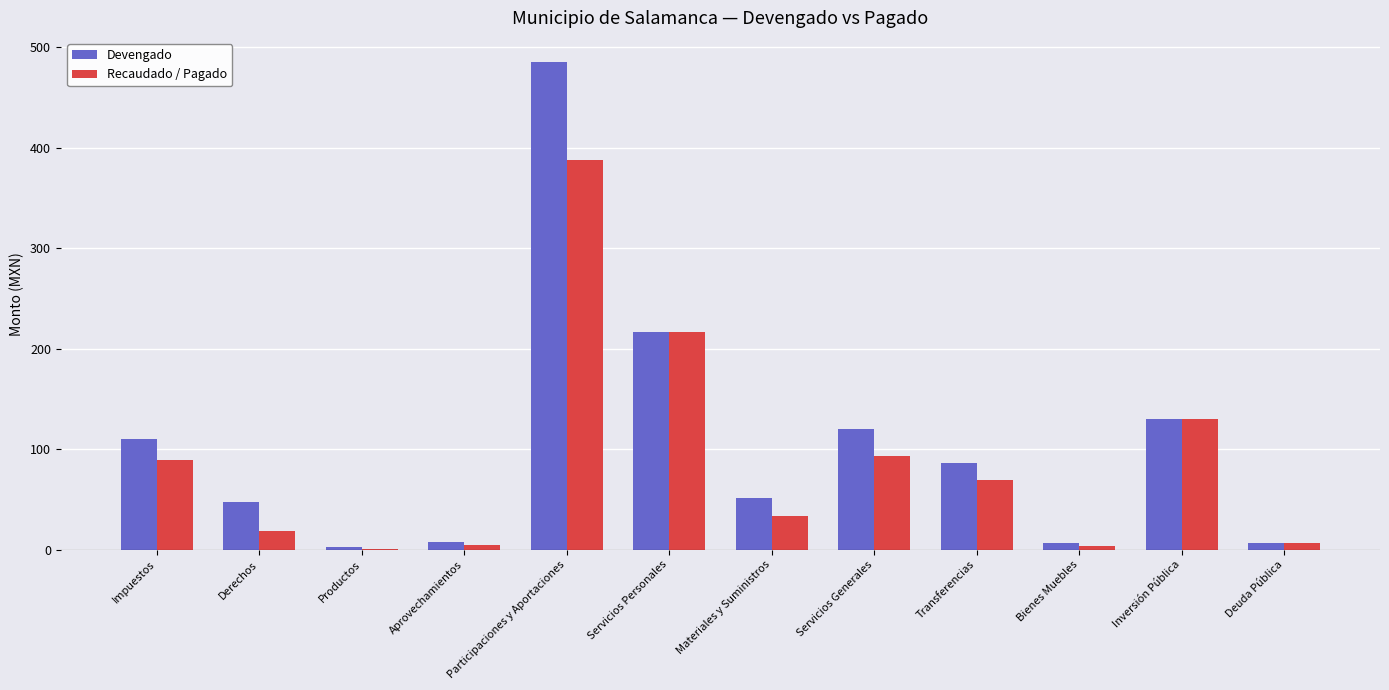

Between Transferencias and Inversión Pública, which series saw the biggest shift?

Recaudado / Pagado